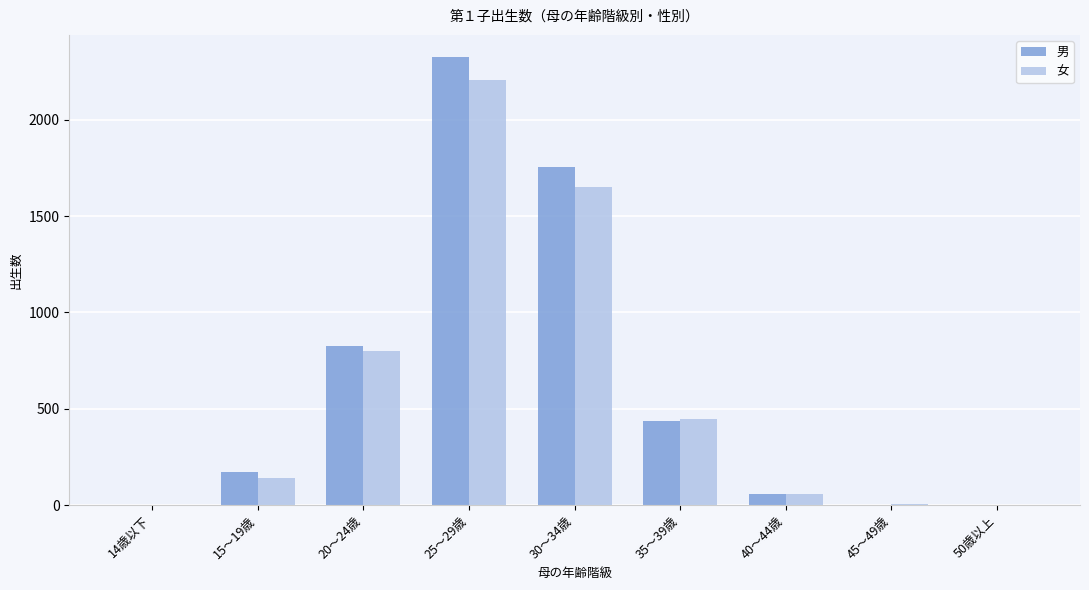

Is it true that 男 equals 962 at 30～34歳?

False